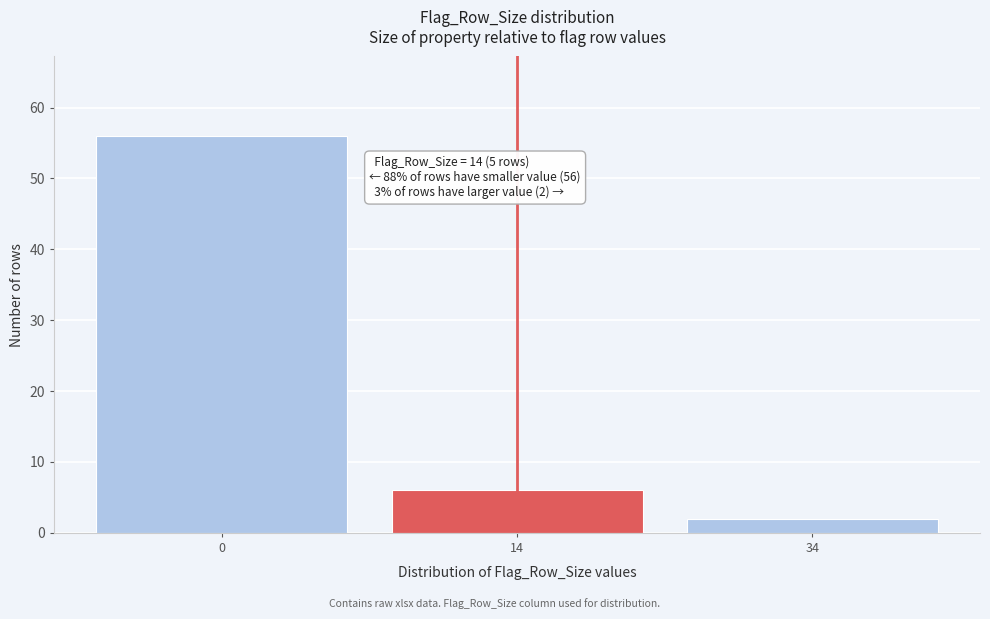

Reading left to right, list all the values displayed in this chart.

0=56	14=6	34=2